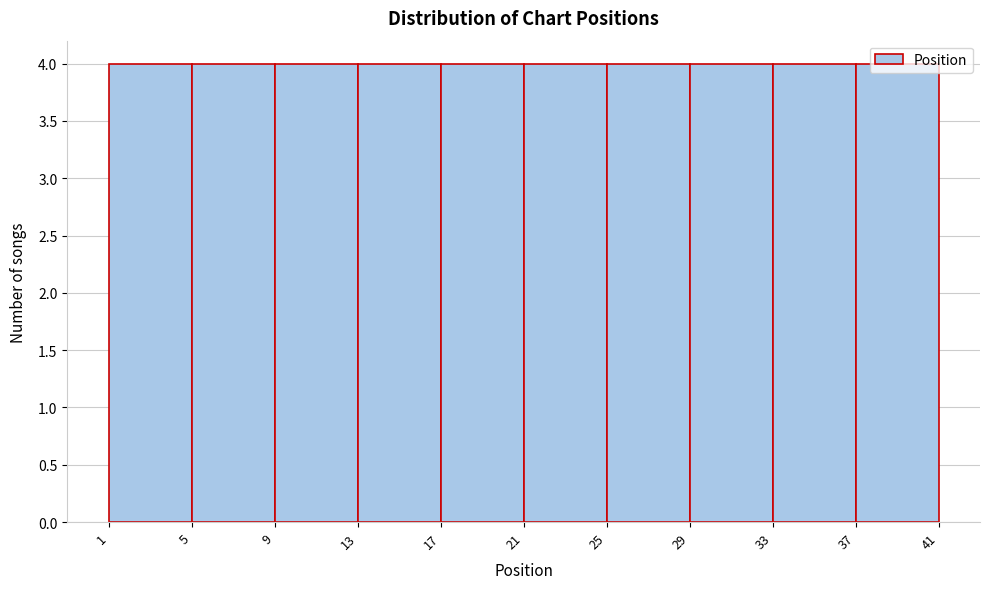

How tall is the bar that spans 21 to 25 on the x-axis? The values are not printed on the chart, so give them approximately, as read against the axis.

4